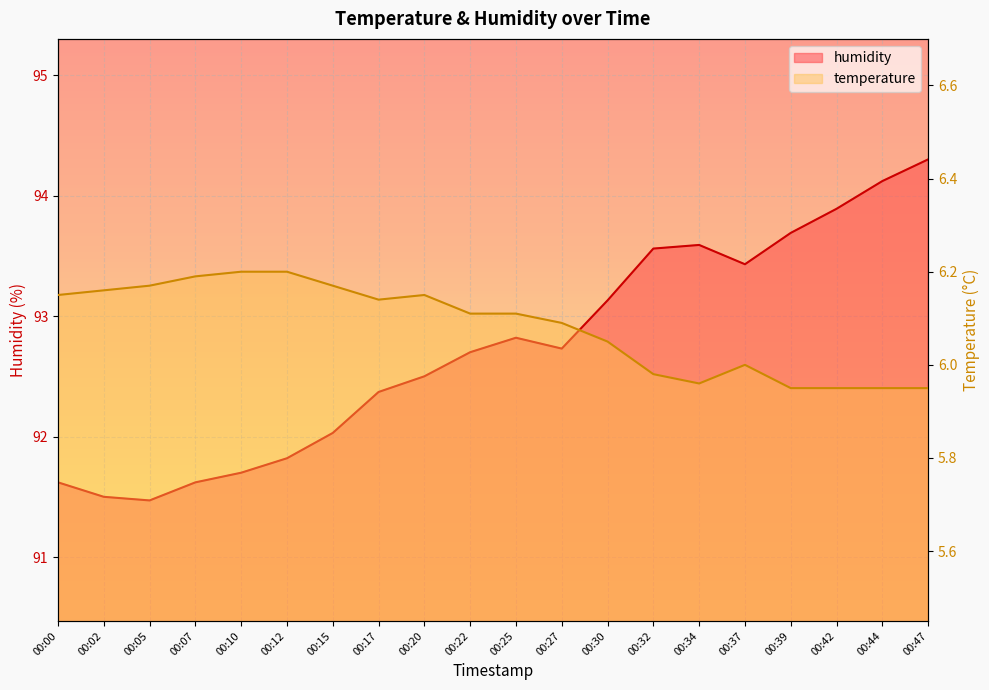

Where is the first local minimum for temperature?

00:17